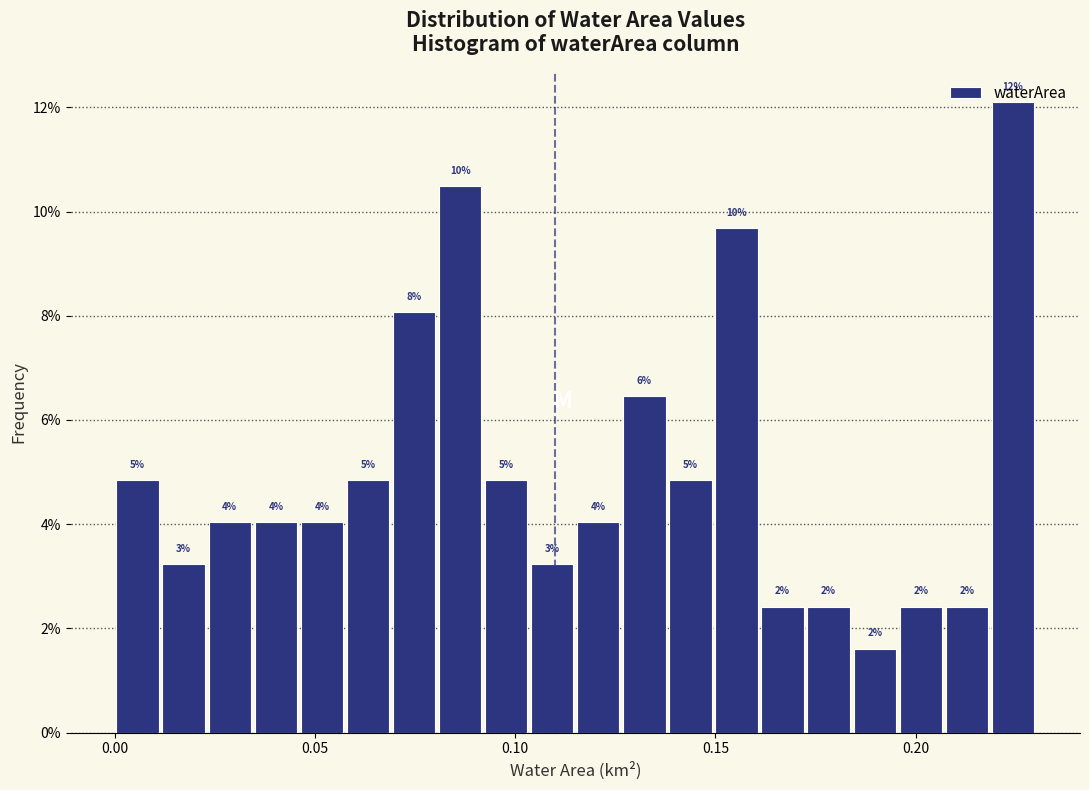

Around what value on the x-axis is the tallest bar? Give the approximate position of its centre, as read against the axis.

0.225